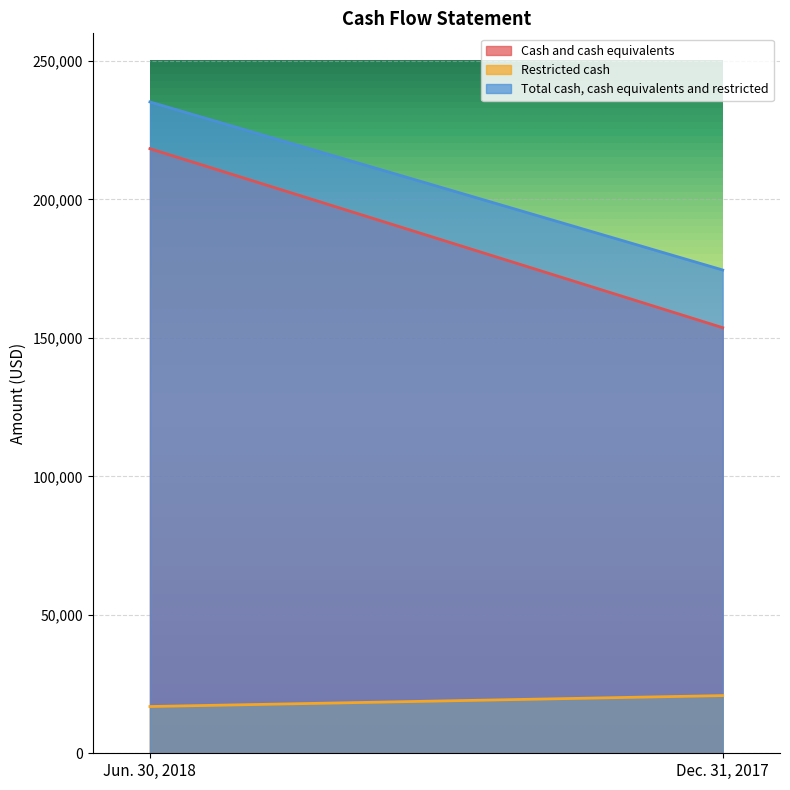

At how many categories does at least one series exceed 42468?

2